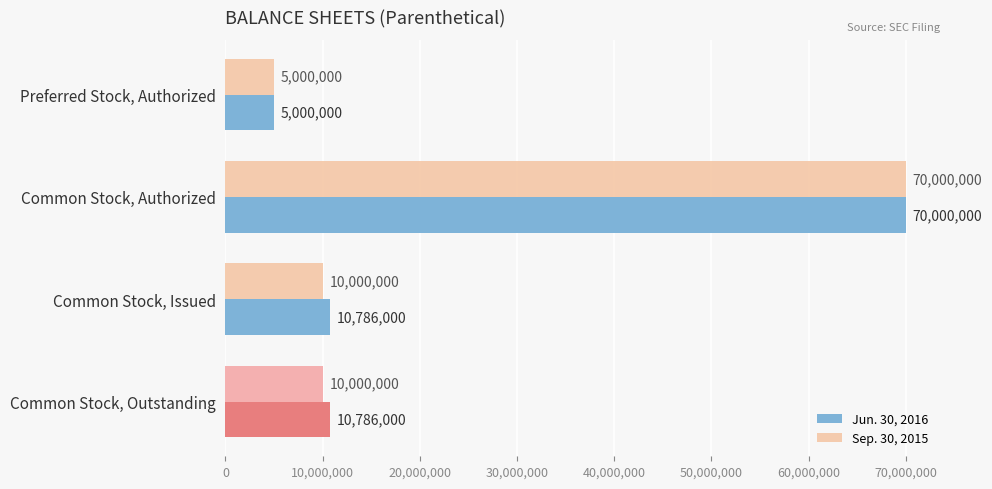

Between Common Stock, Authorized and Common Stock, Issued, which series saw the biggest shift?

Sep. 30, 2015